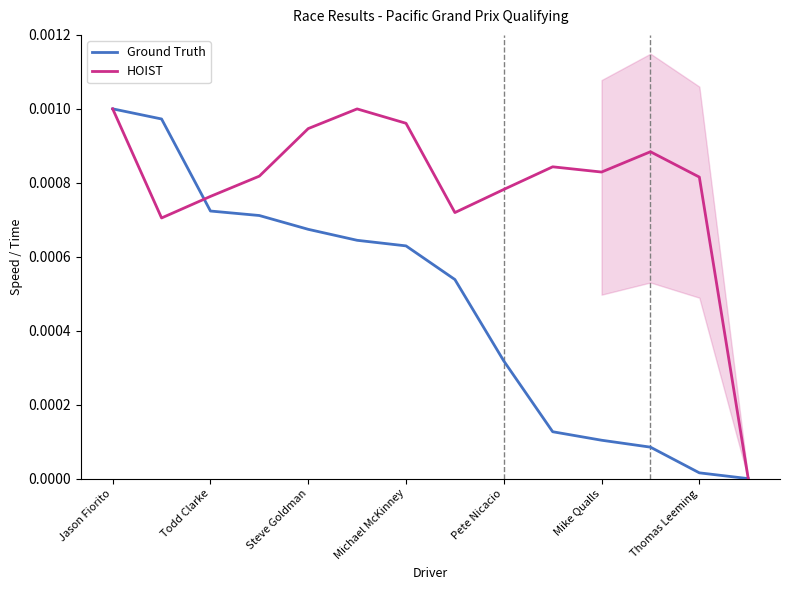

How many distinct data groups are displayed?

2